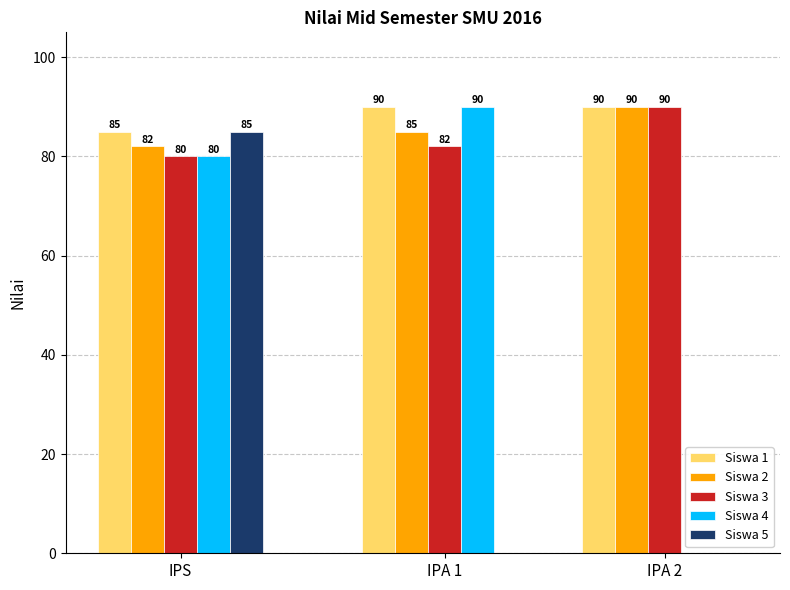

Which series has the widest spread of values?

Siswa 4